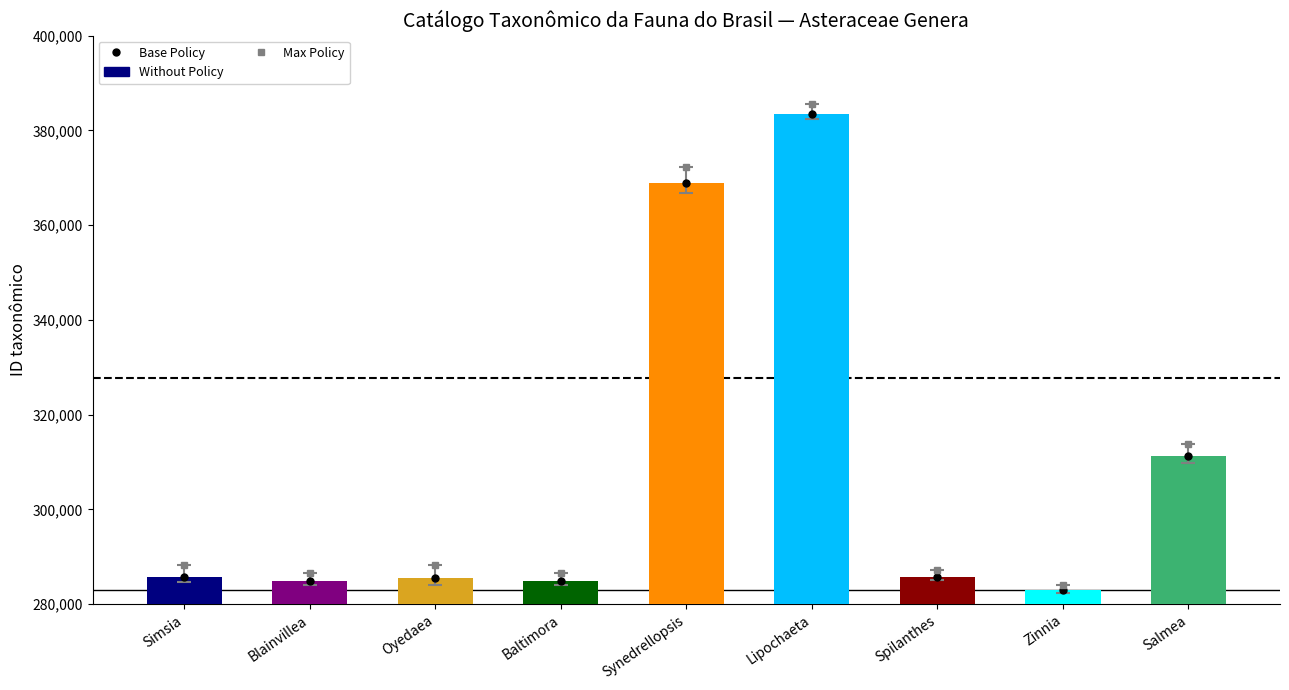

What is the average value?

308167